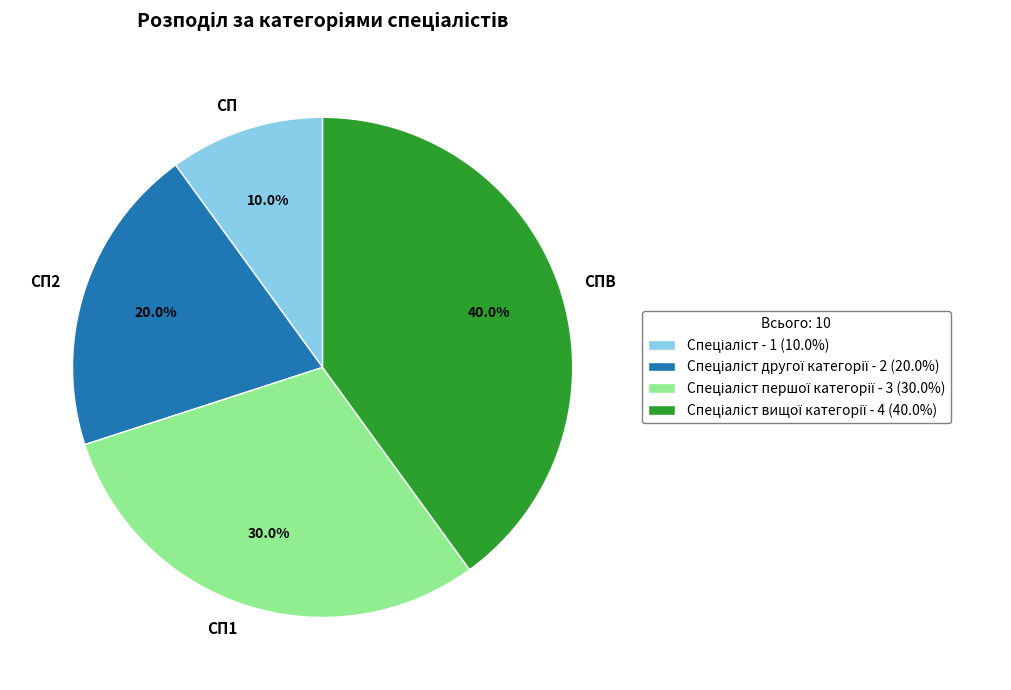

Is there a majority slice in this chart?

No